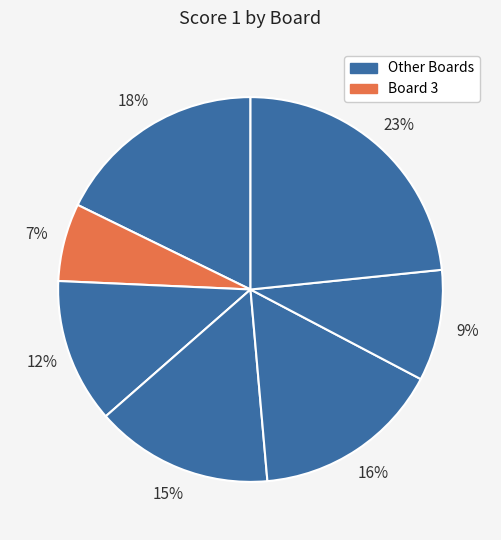

Count the number of slices in the pie.

7